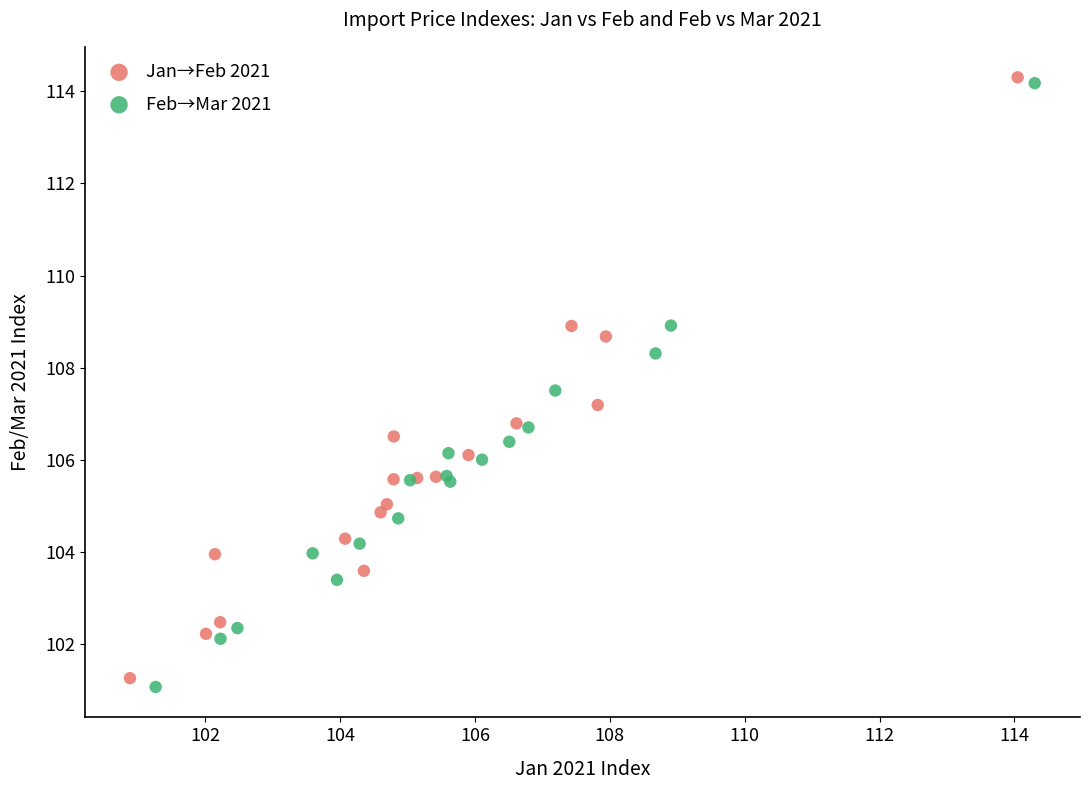

Which series has the largest Y range (max minus min)?

Feb→Mar 2021